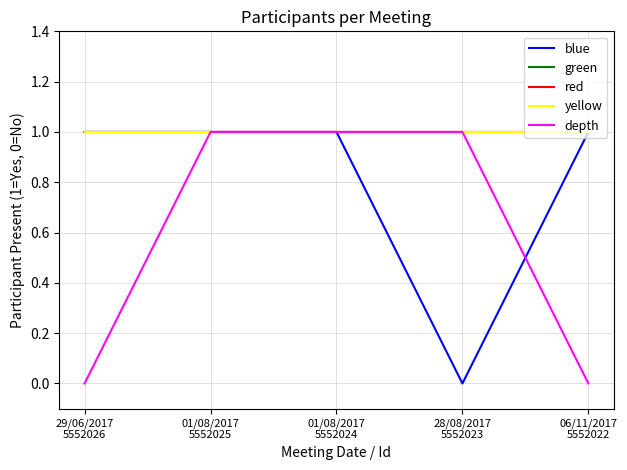

Does the chart display data point markers on the line(s)?

No